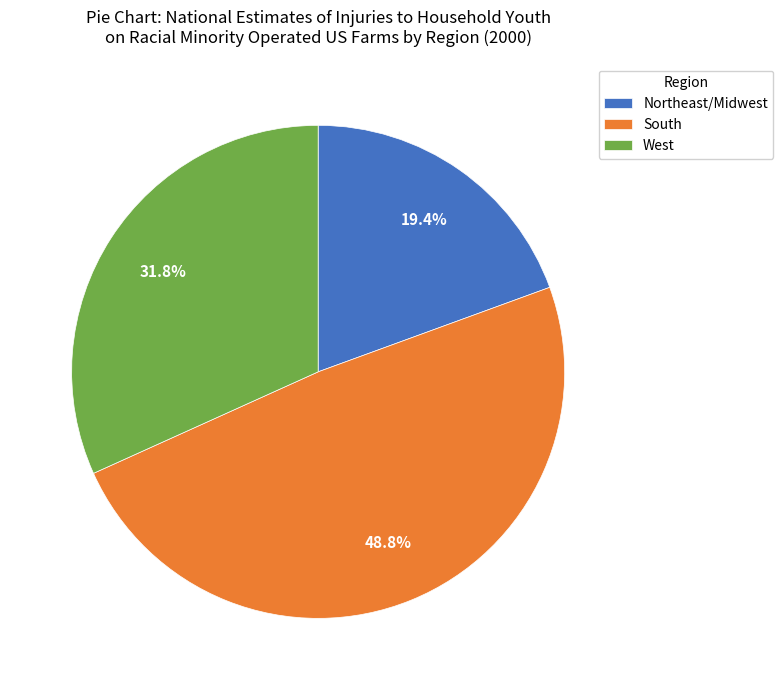

Is there a majority slice in this chart?

No